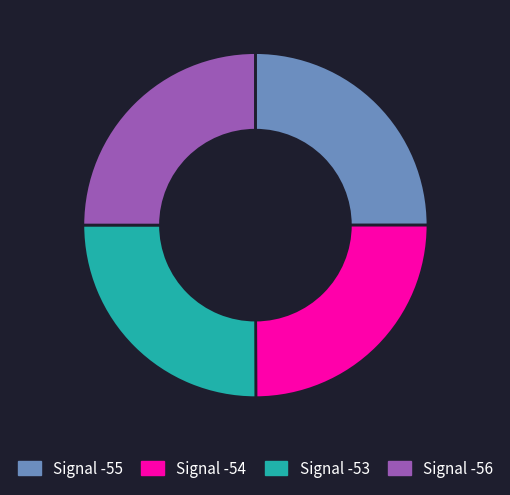

Approximately how many times larger is the value at Signal -56 compared to Signal -55?

1.0